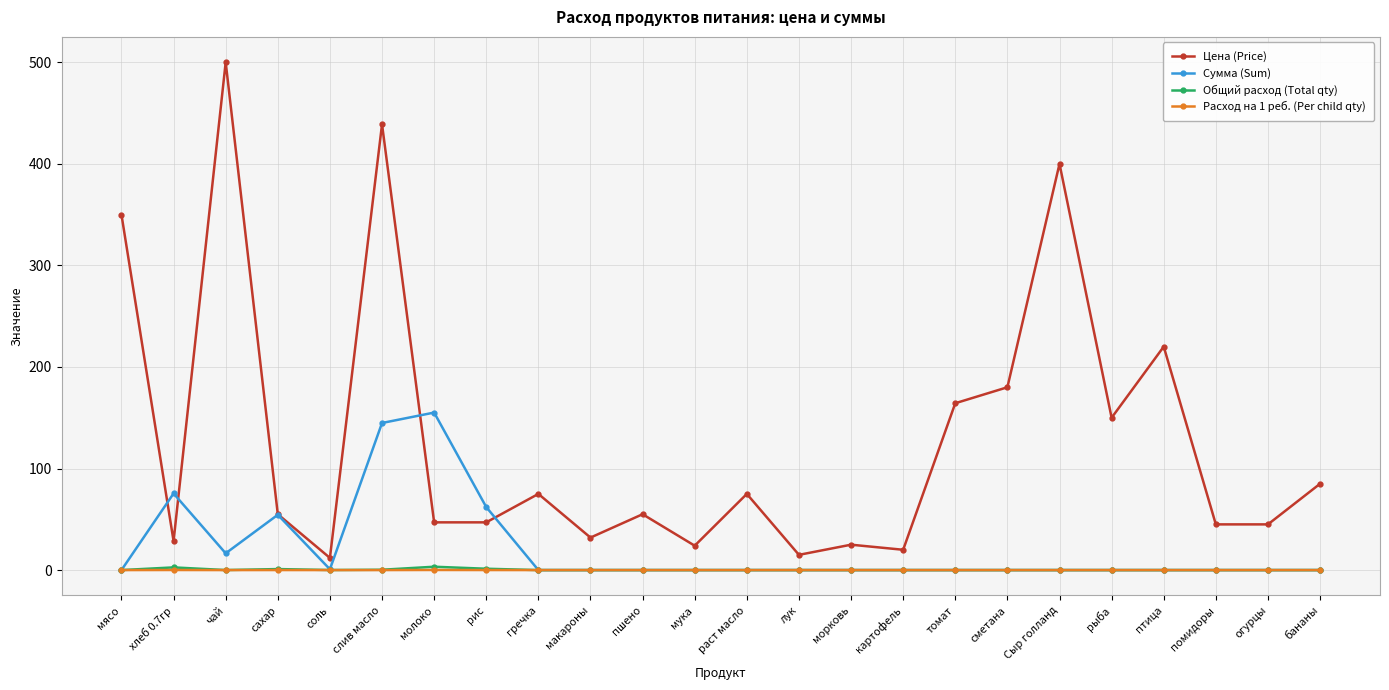

How many values in the Цена (Price) series are below 55?

11